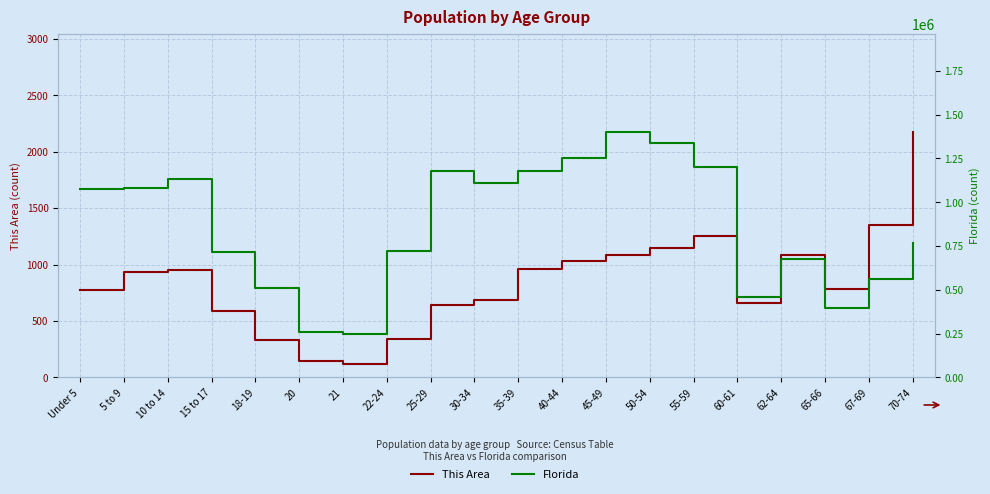

What are all the series names shown in the legend?

This Area, Florida